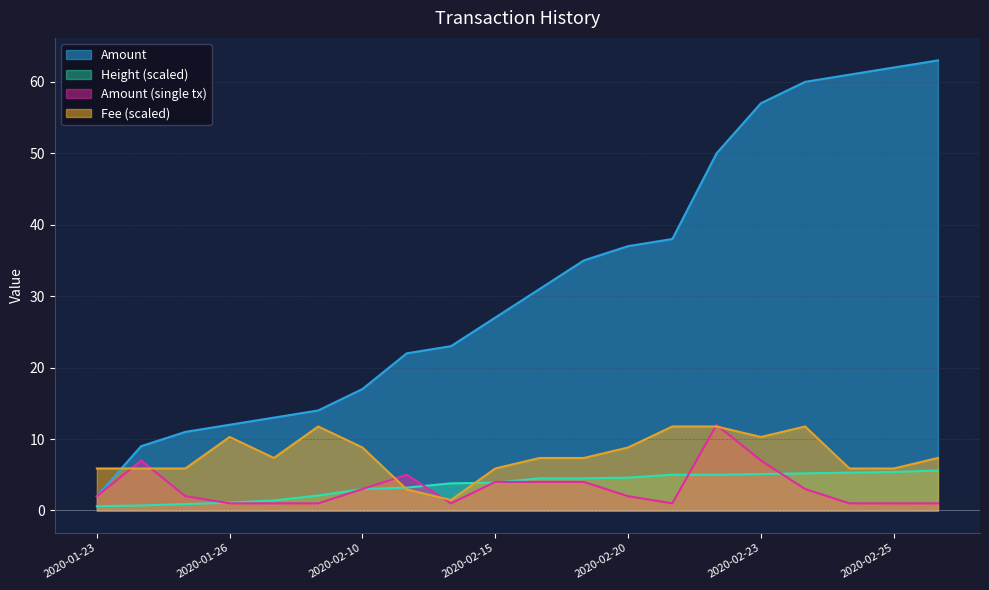

At which category is the sum across all series the highest?

2020-02-24